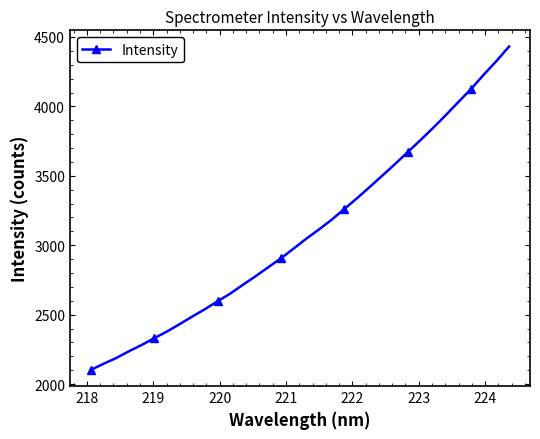

True or false: the data has more than 2 interior local peaks.

False